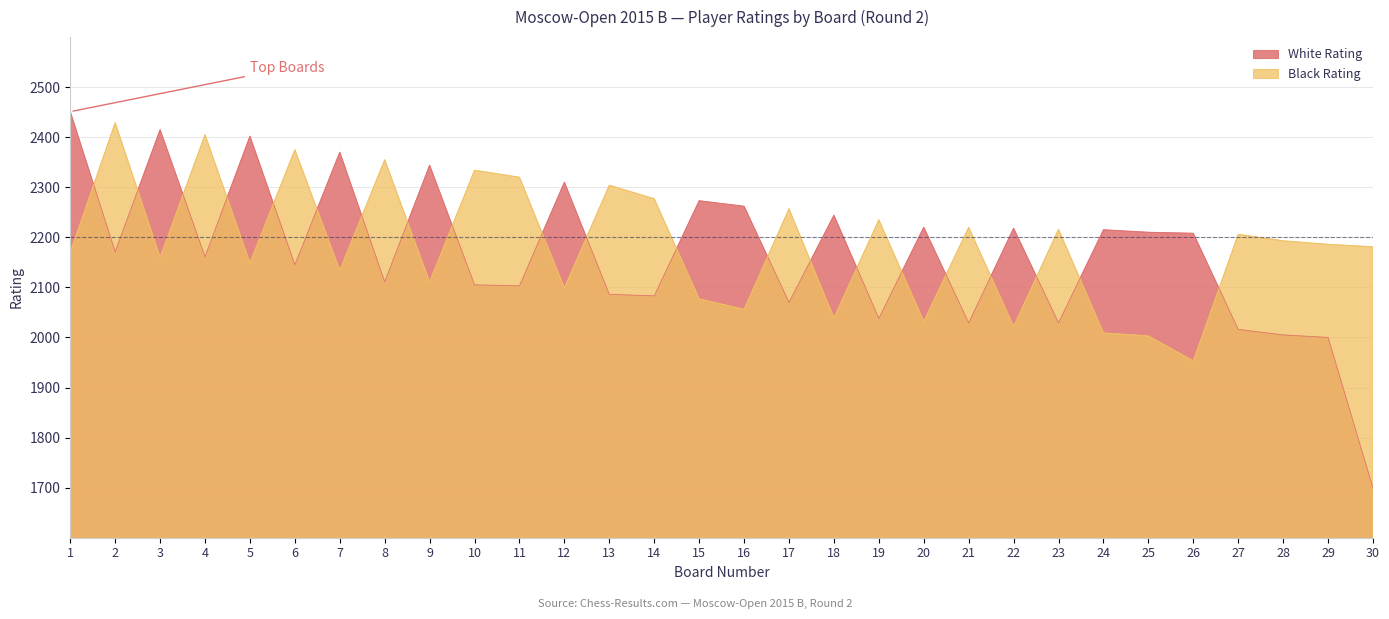

True or false: Black Rating has a value of 912 at 27.

False